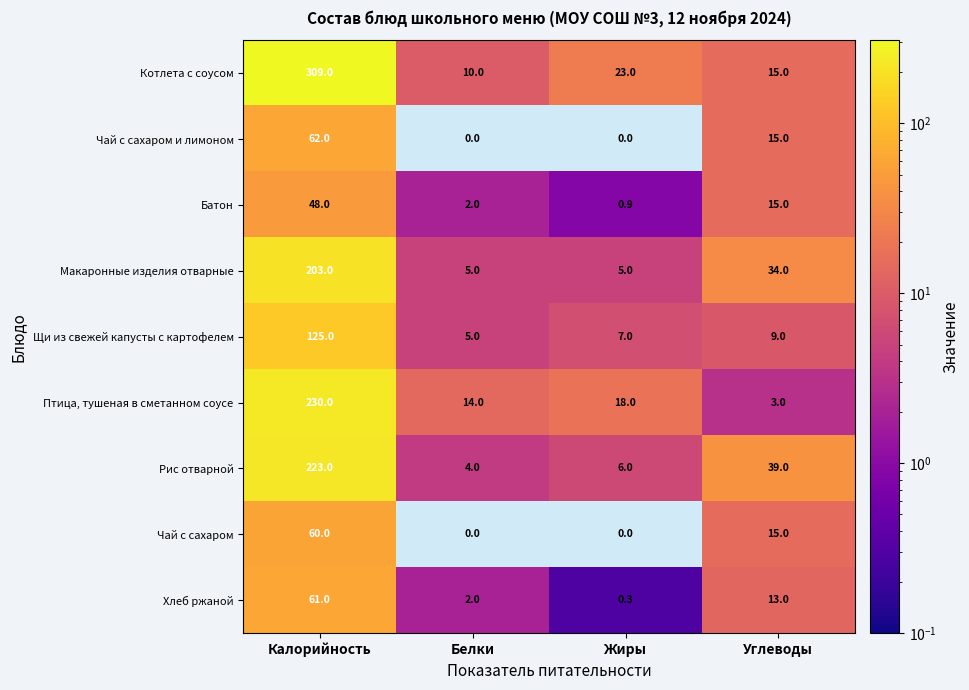

What is the maximum value shown in the chart?

309.0